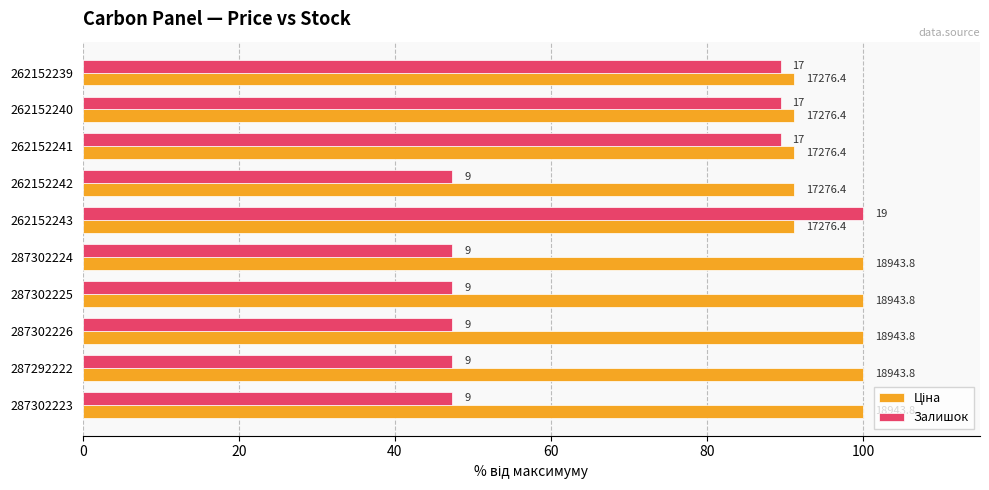

What is the difference between the maximum and minimum values in the Ціна series?

8.8